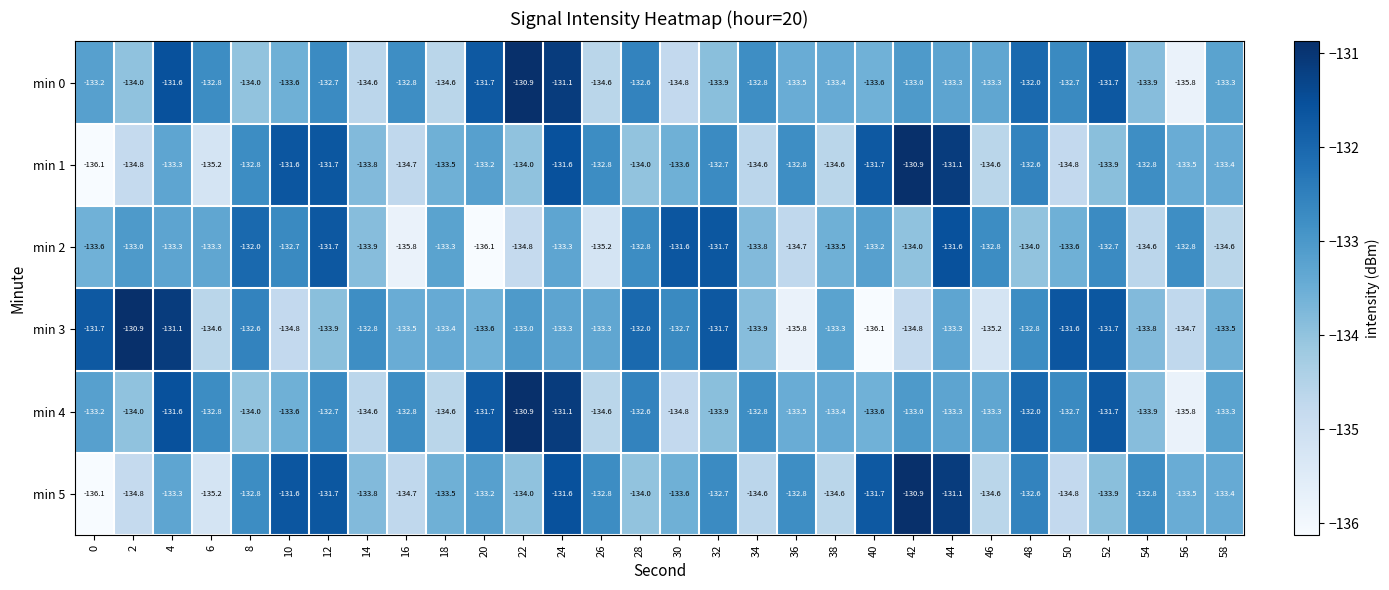

The min 1 series shows -134.0 at 22. True or false?

True